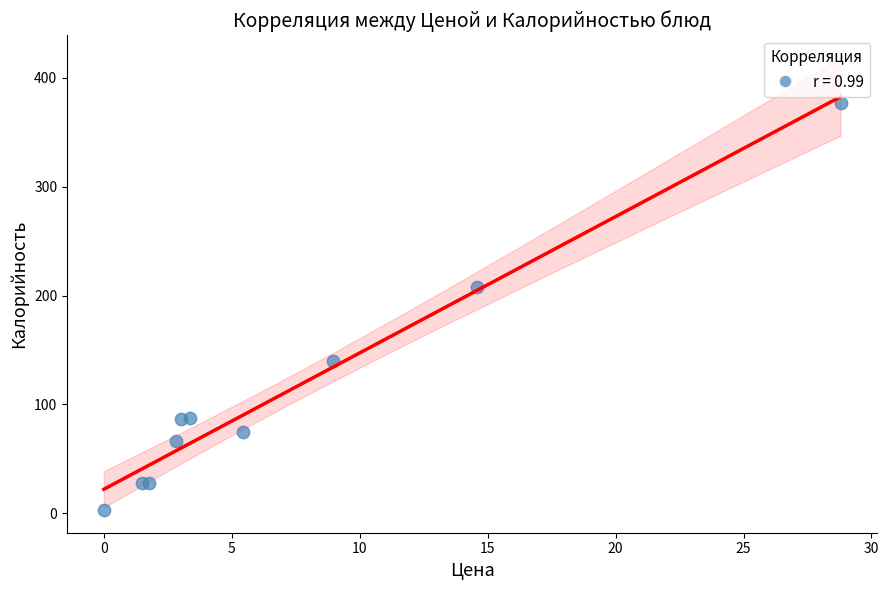

What Y value in the scatter plot is closest to 190?

208